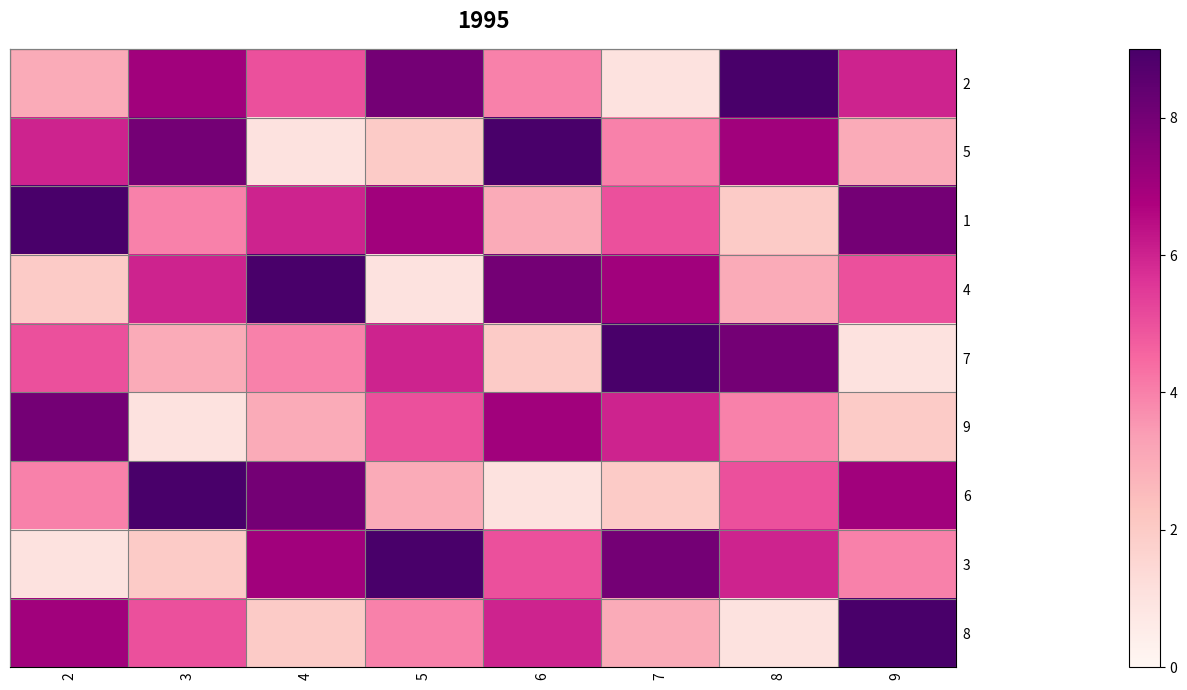

What is the difference between the highest and lowest values at 4?

8